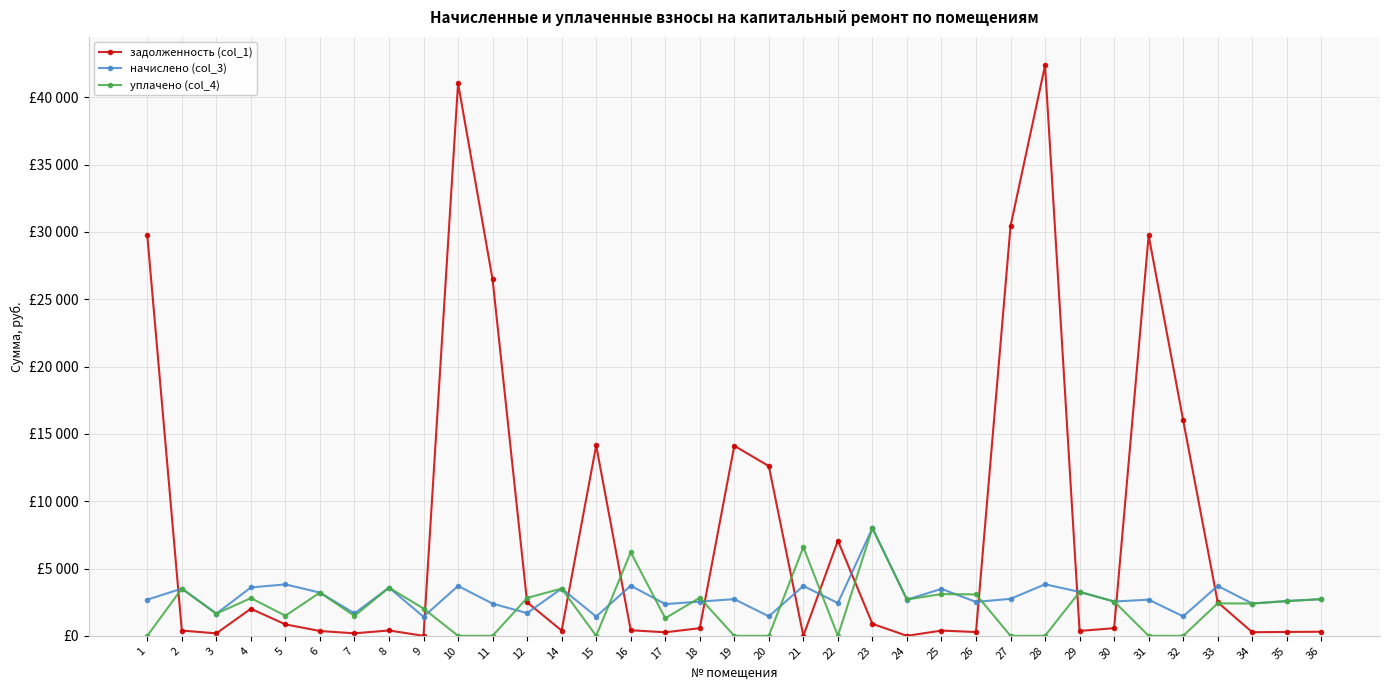

What are all the series names shown in the legend?

задолженность (col_1), начислено (col_3), уплачено (col_4)